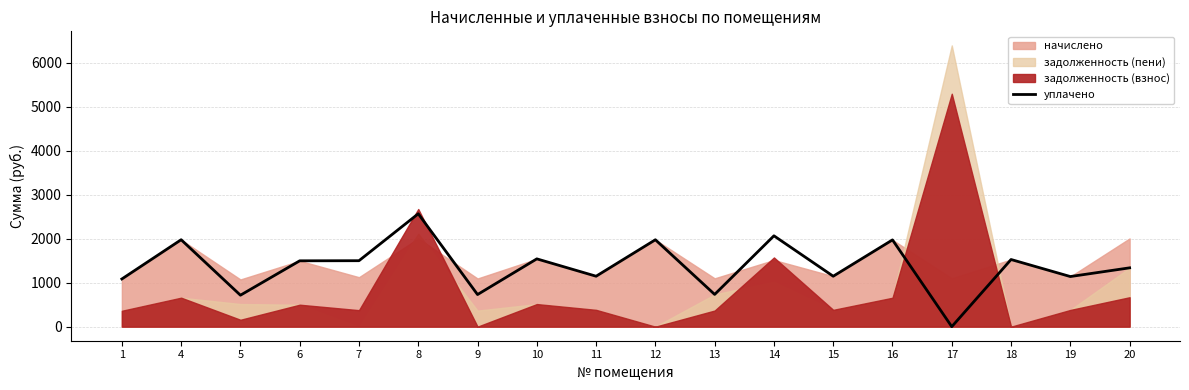

Is it true that the value at 15 is 406.9?

False